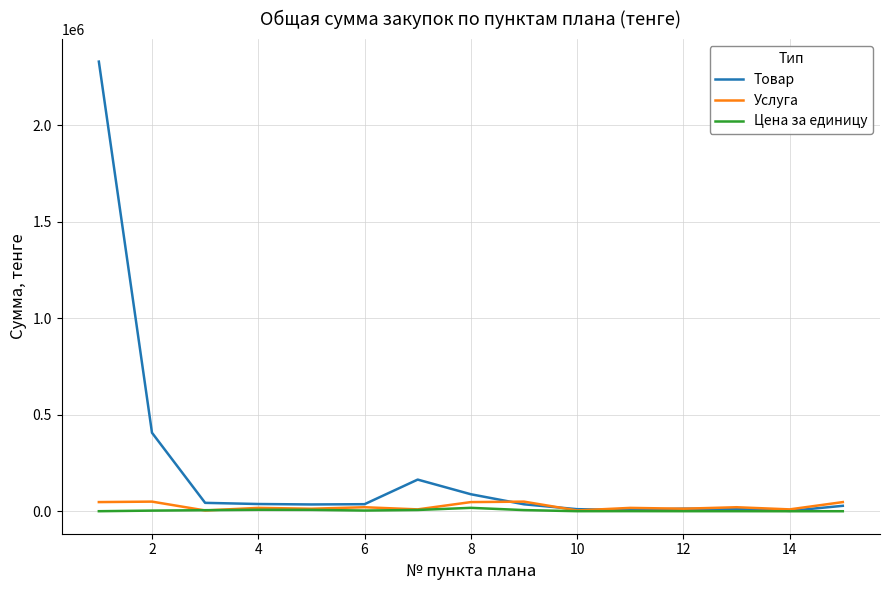

Which series has the largest range (max minus min)?

Товар